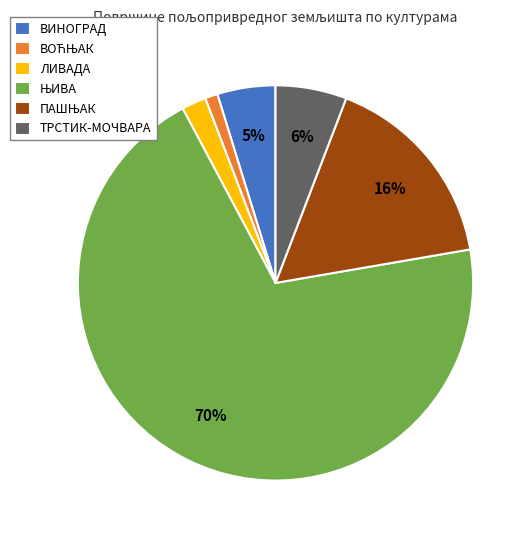

Between ТРСТИК-МОЧВАРА and ЛИВАДА, which is larger?

ТРСТИК-МОЧВАРА